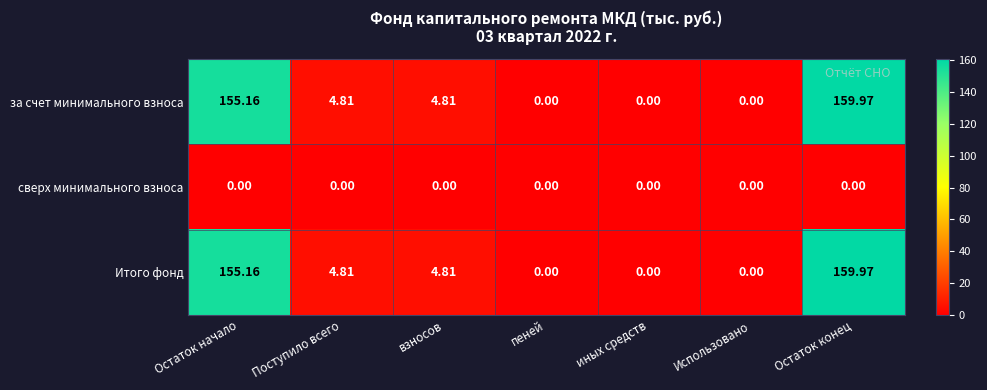

What is the spread (max minus min) of values at взносов?

4.8